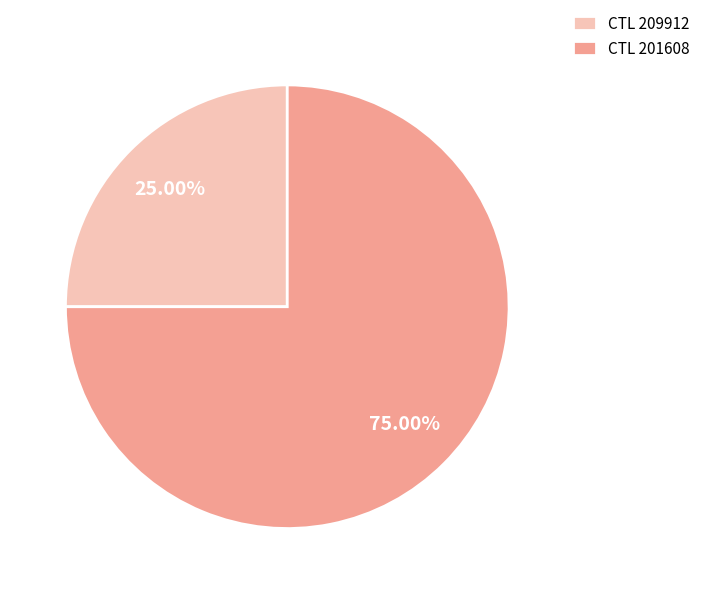

Which category has the biggest portion of the pie?

CTL 201608